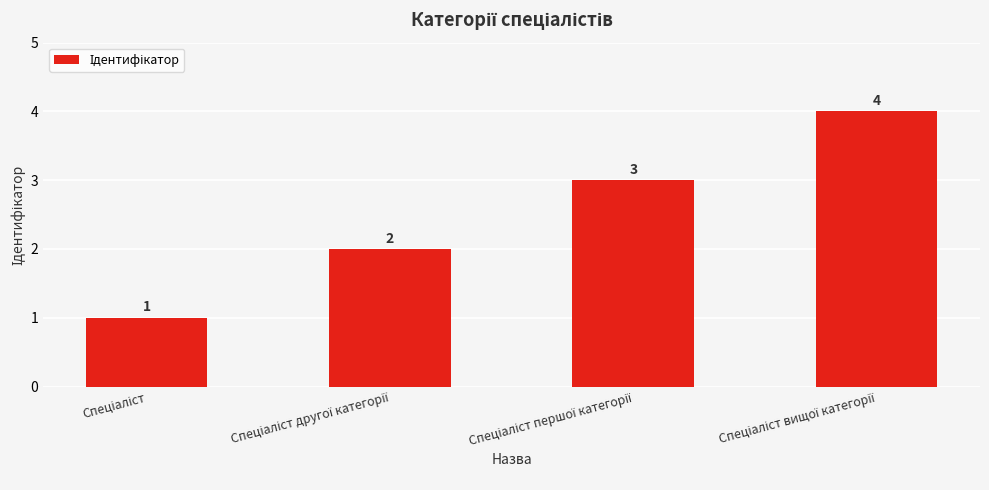

What is the smallest value displayed?

1